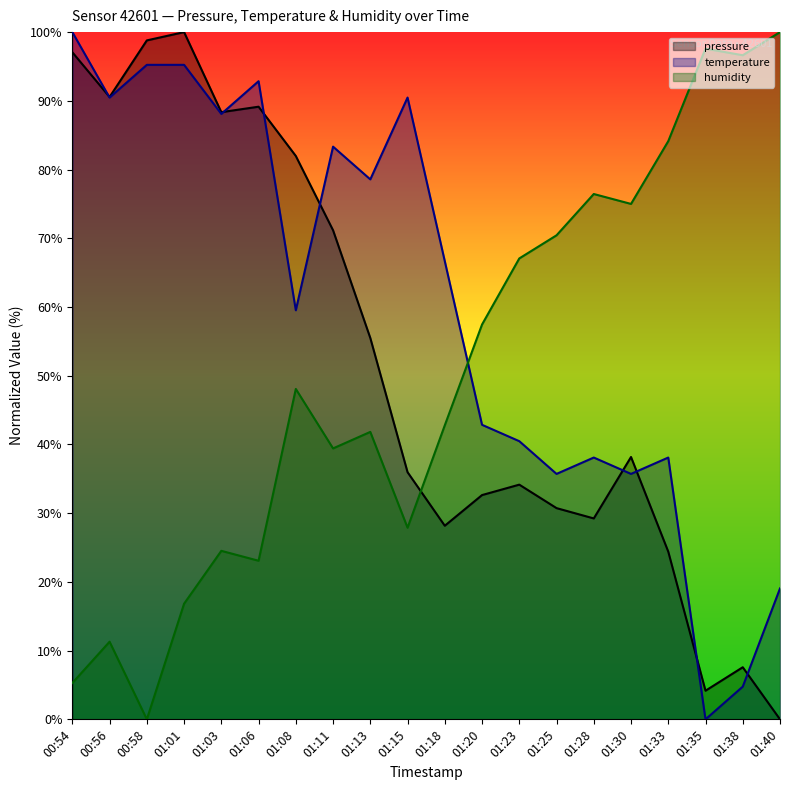

At how many categories does at least one series exceed 67?

18